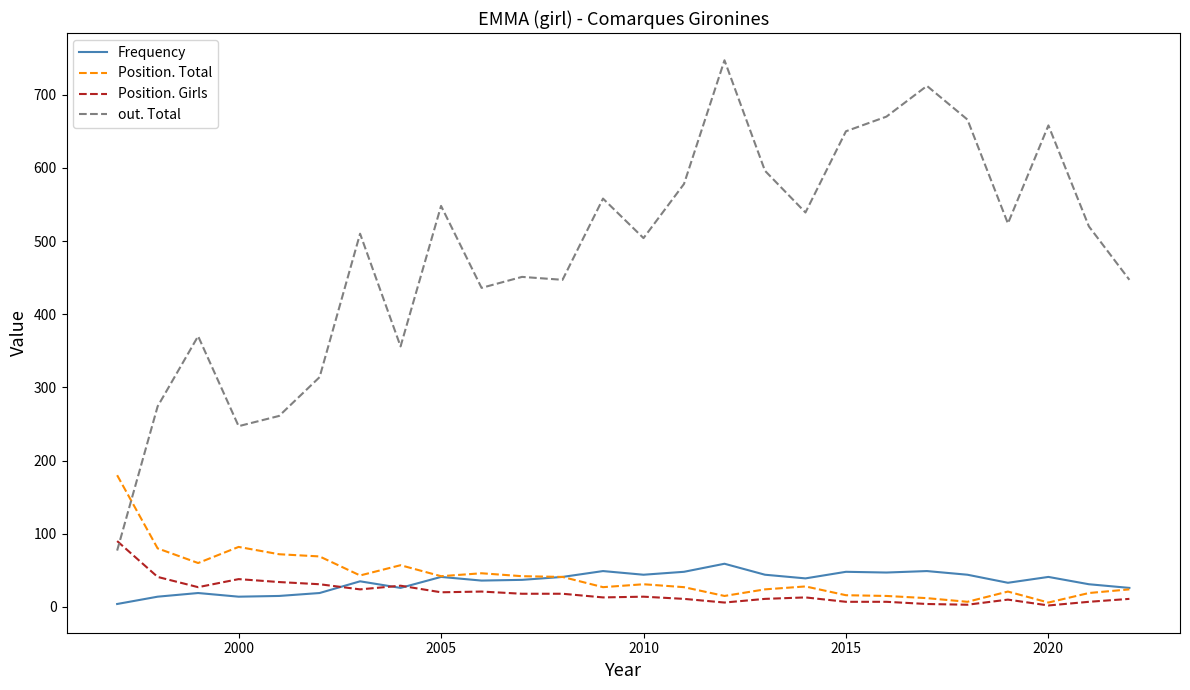

Which series has the largest total across all categories?

out. Total